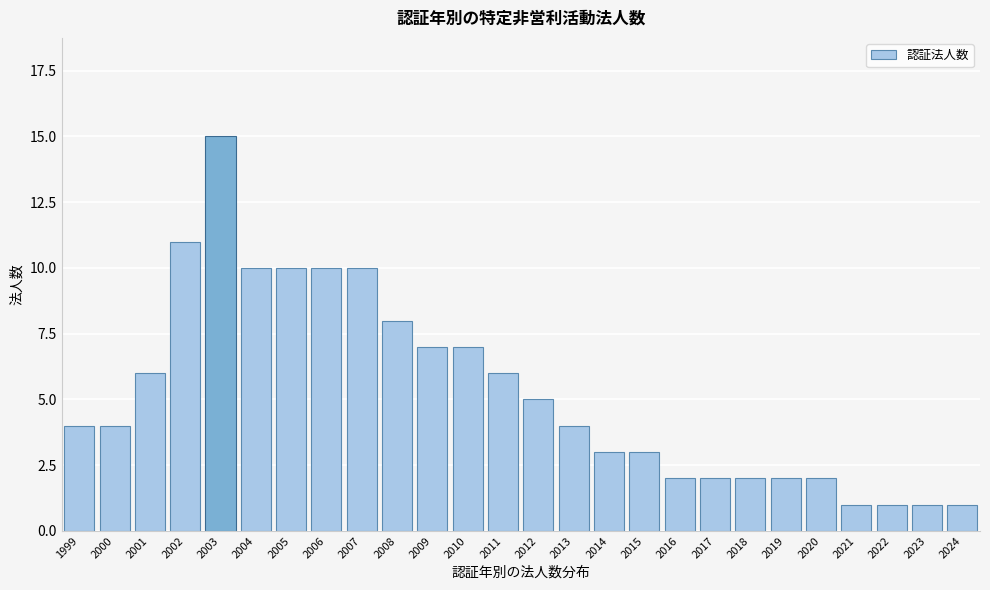

Reading left to right, list all the values displayed in this chart.

1999=4	2000=4	2001=6	2002=11	2003=15	2004=10	2005=10	2006=10	2007=10	2008=8	2009=7	2010=7	2011=6	2012=5	2013=4	2014=3	2015=3	2016=2	2017=2	2018=2	2019=2	2020=2	2021=1	2022=1	2023=1	2024=1